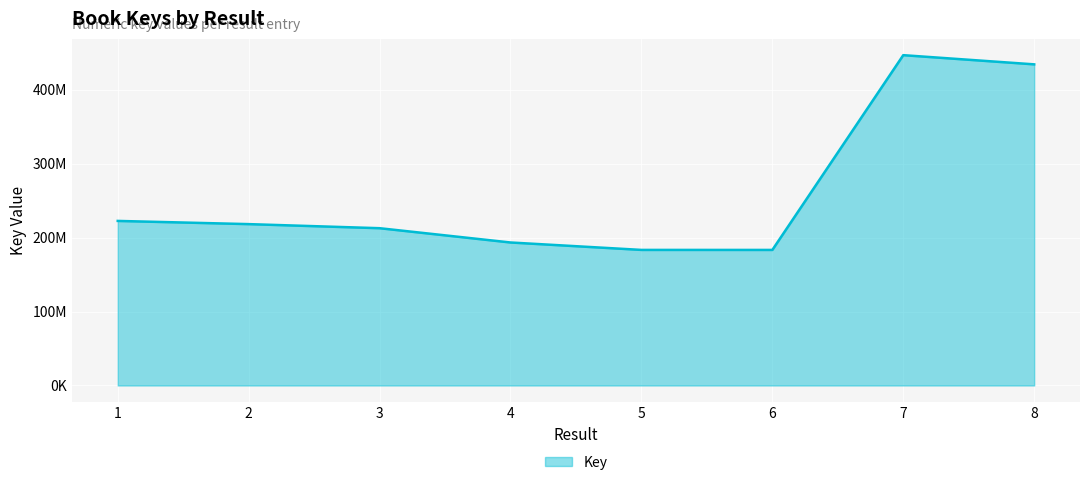

At which category does the data reach its first local valley?

6